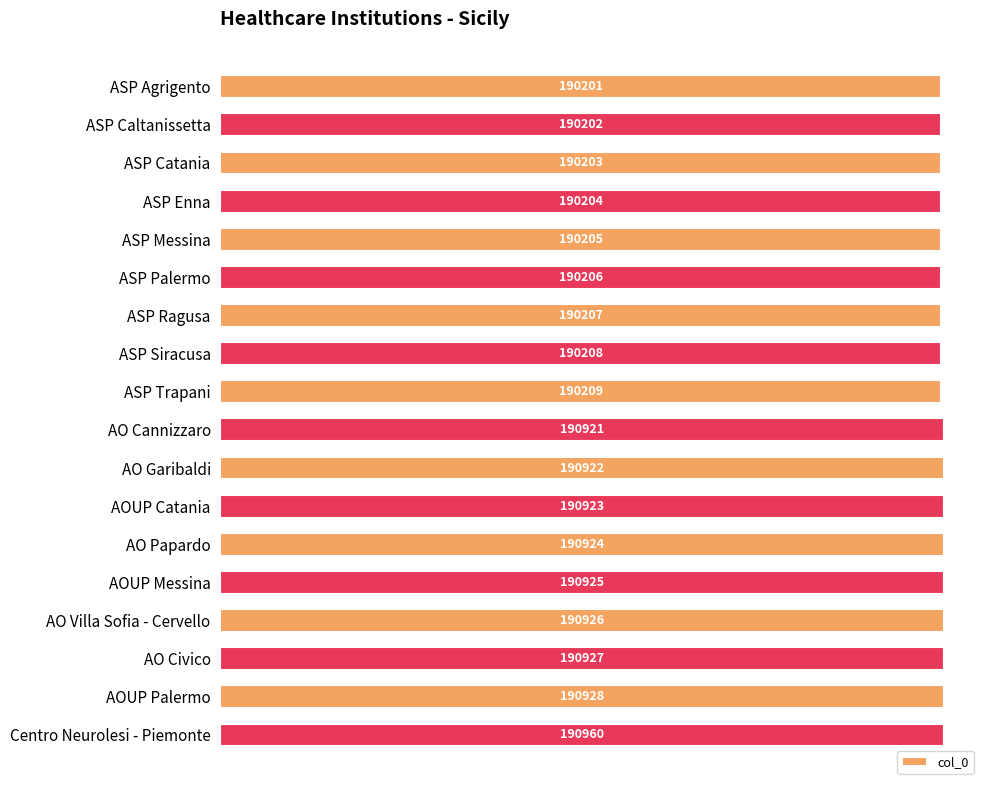

Reading bottom to top, transcribe all the data shown in this chart.

190960	190928	190927	190926	190925	190924	190923	190922	190921	190209	190208	190207	190206	190205	190204	190203	190202	190201